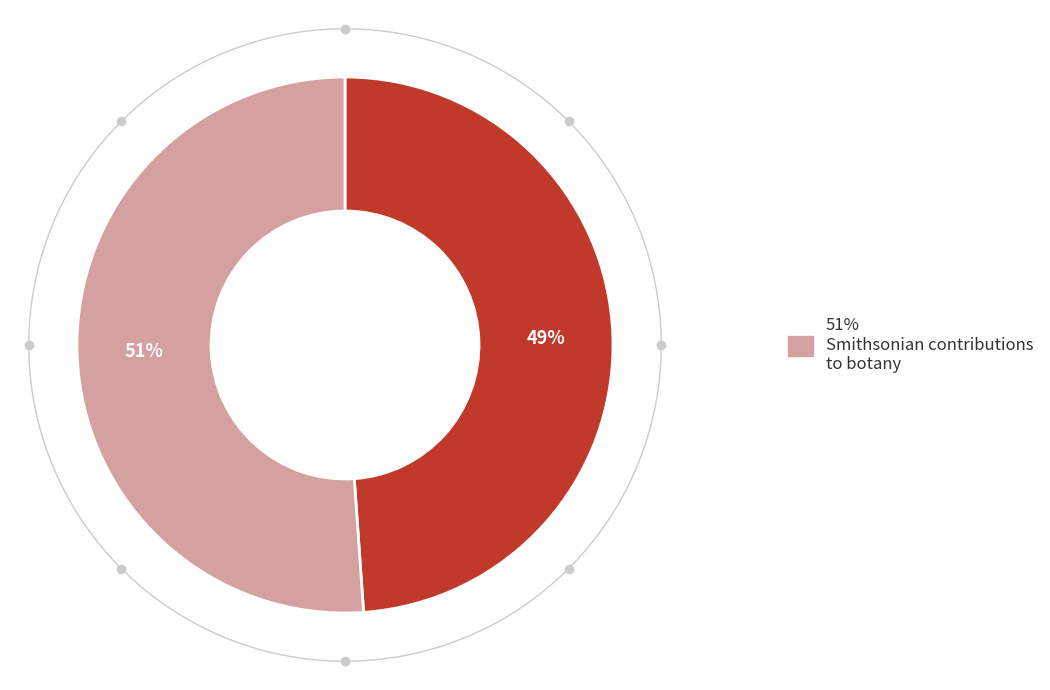

To the nearest percent, what is the difference between the Just's Botanischer Jahresbericht (1925) and Smithsonian contributions to botany (2012) slice percentages?

2%